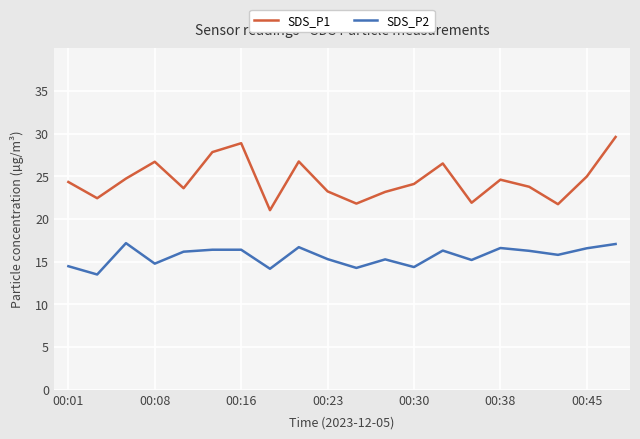

Which series has the widest spread of values?

SDS_P1